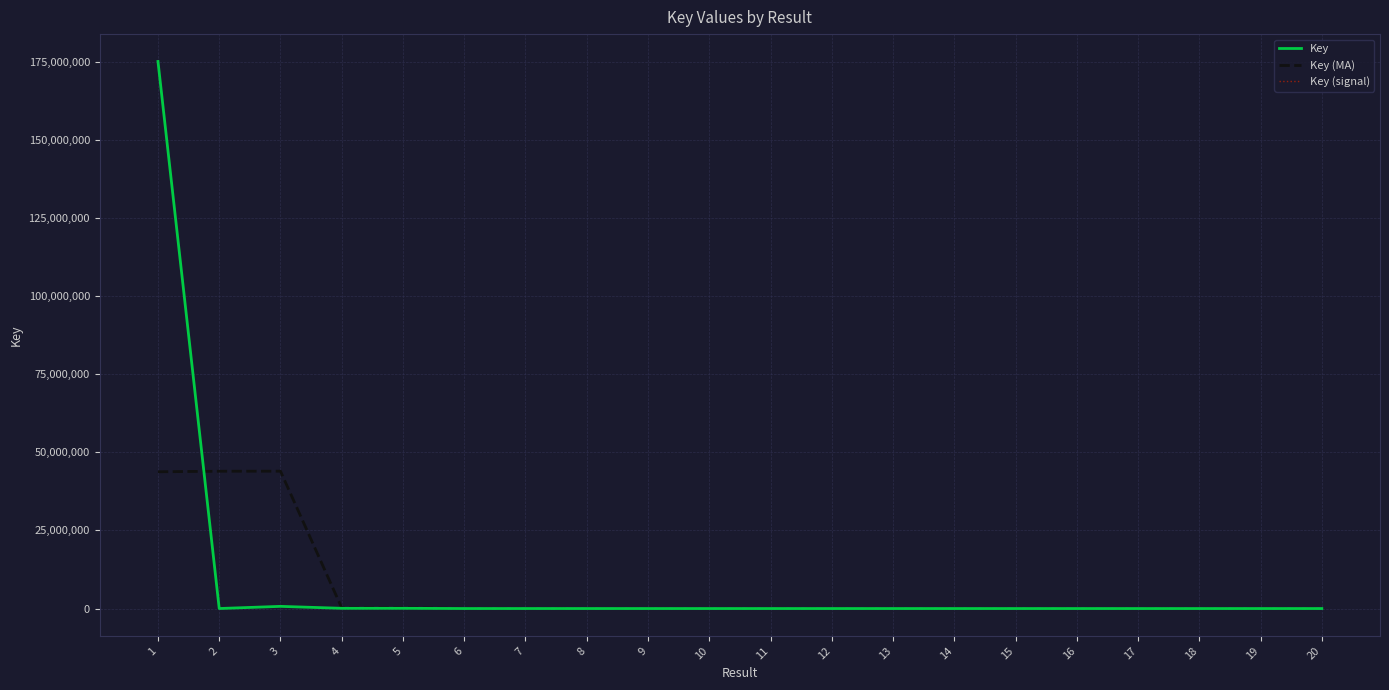

List the series in order of their peak value, lowest first.

Key (MA), Key, Key (signal)